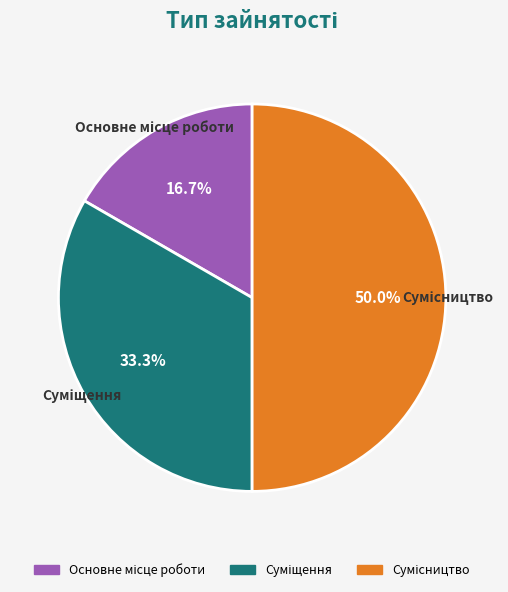

Rank the categories by value from highest to lowest.

Сумісництво, Суміщення, Основне місце роботи